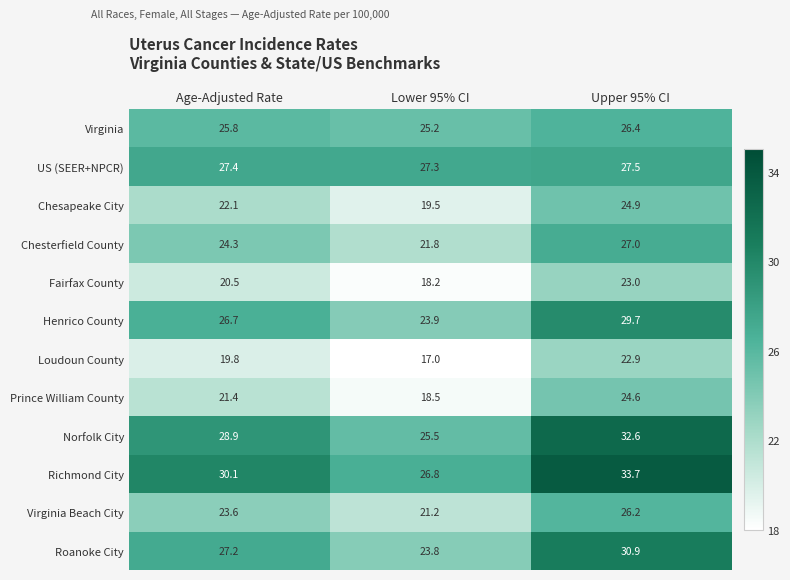

Is it true that Richmond City equals 33.7 at Upper 95% CI?

True